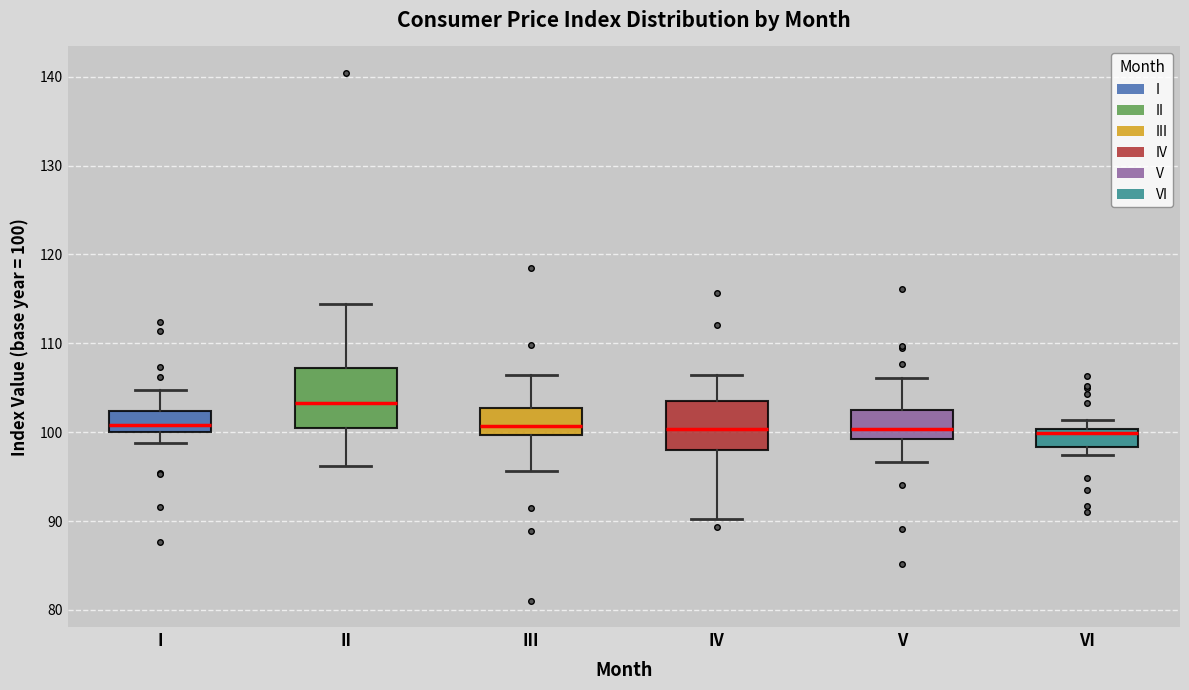

Which box has the highest median line?

II